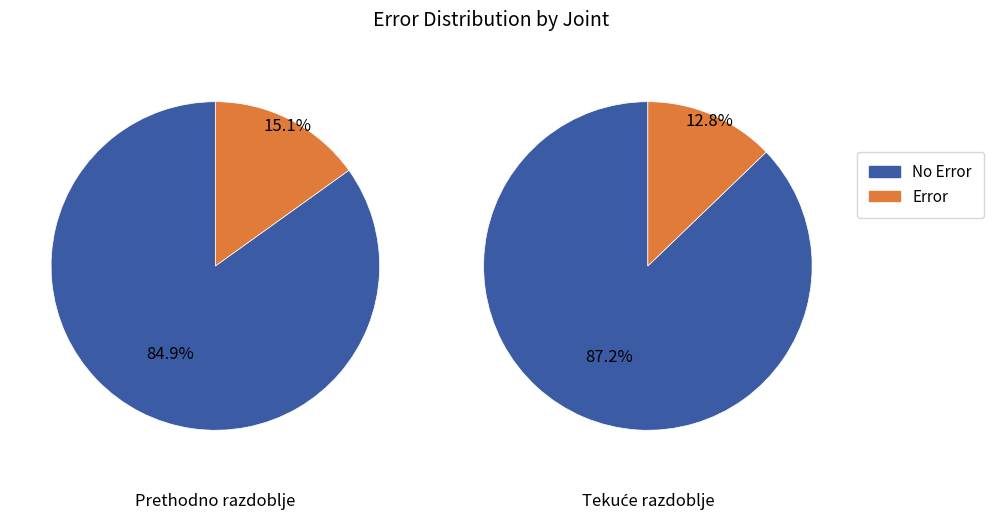

How many segments does this pie chart have?

2